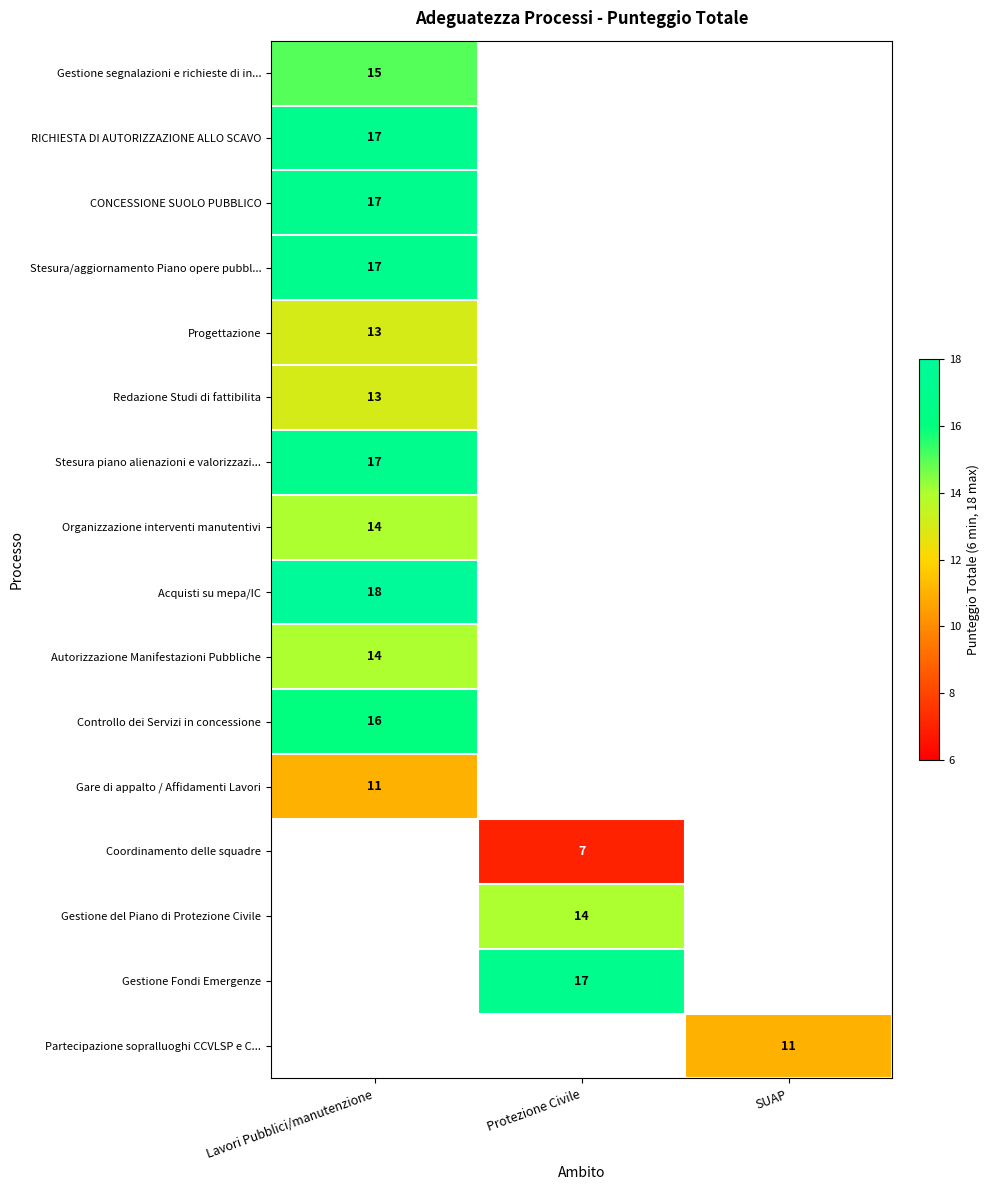

True or false: Partecipazione sopralluoghi CCVLSP e C... has a value of 6 at SUAP.

False